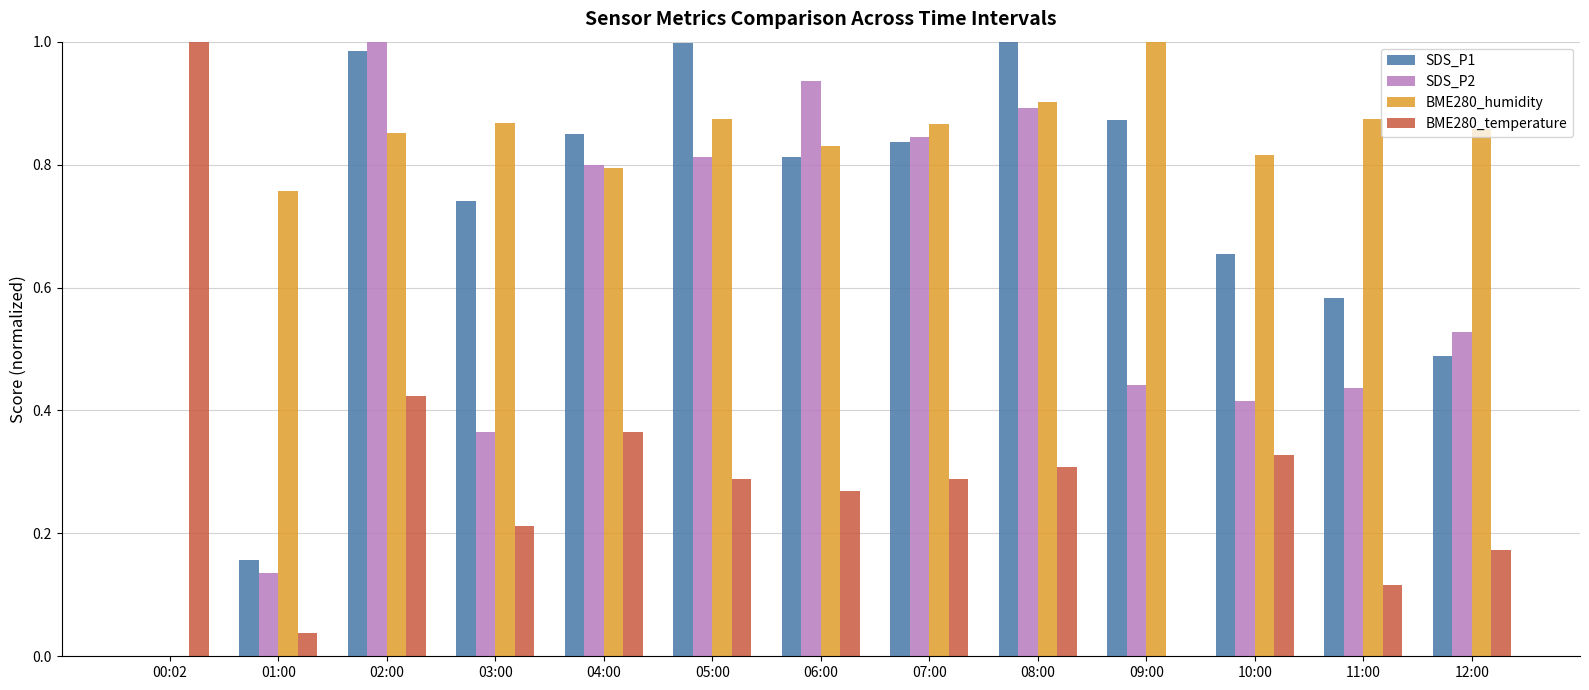

What is the sum of all SDS_P2 values?

7.6